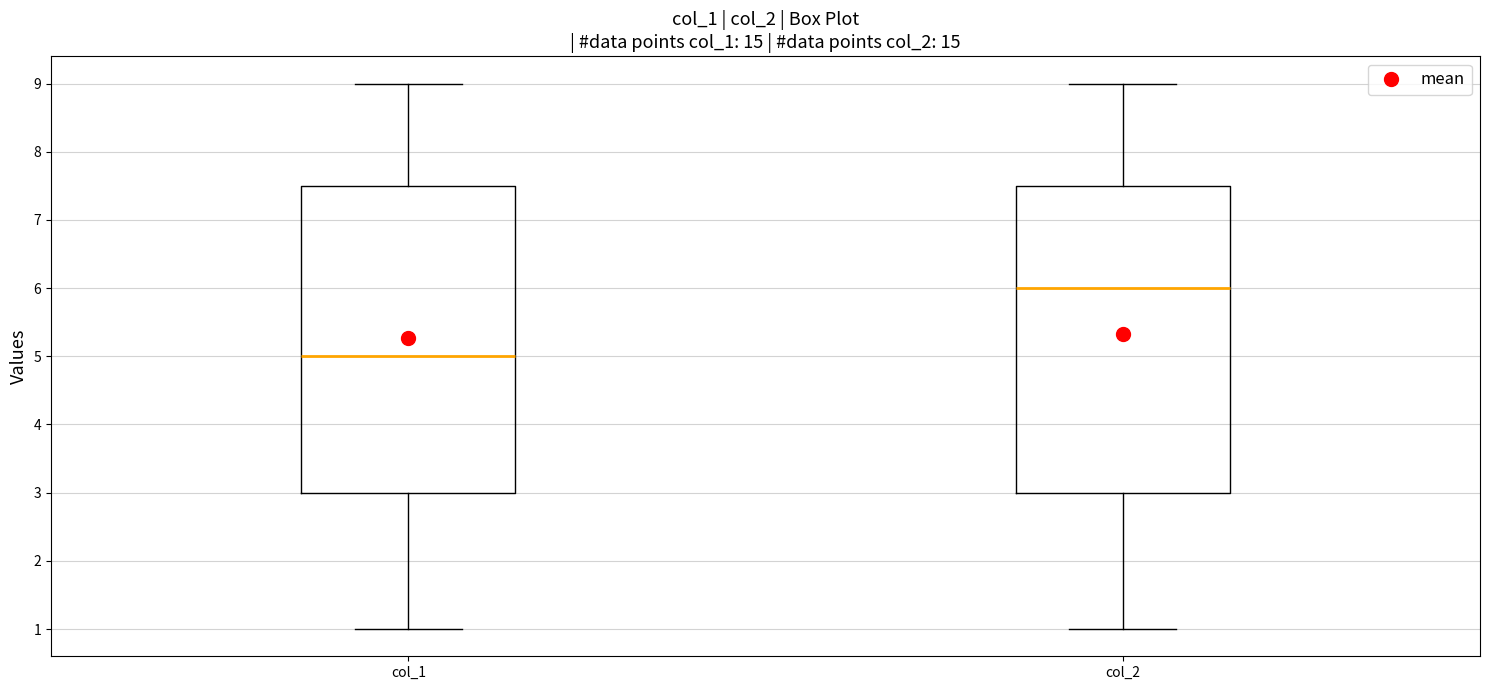

Where does the lower whisker of the box for col_2 end on the y-axis? The values are not printed on the chart, so give them approximately, as read against the axis.

1.0